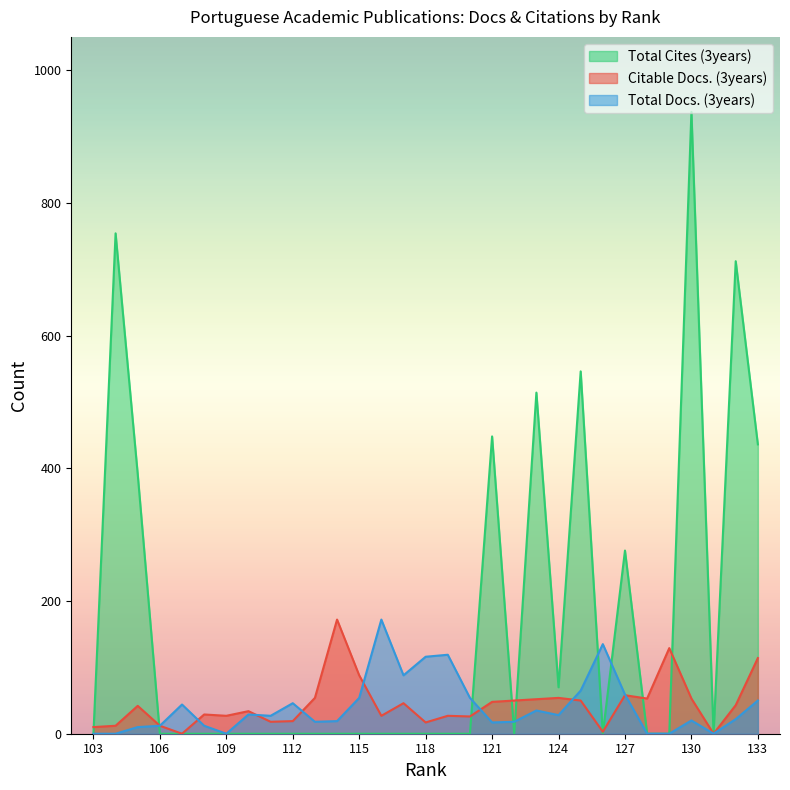

Is the value of Citable Docs. (3years) at 122 greater than the value of Total Docs. (3years) at 112?

Yes